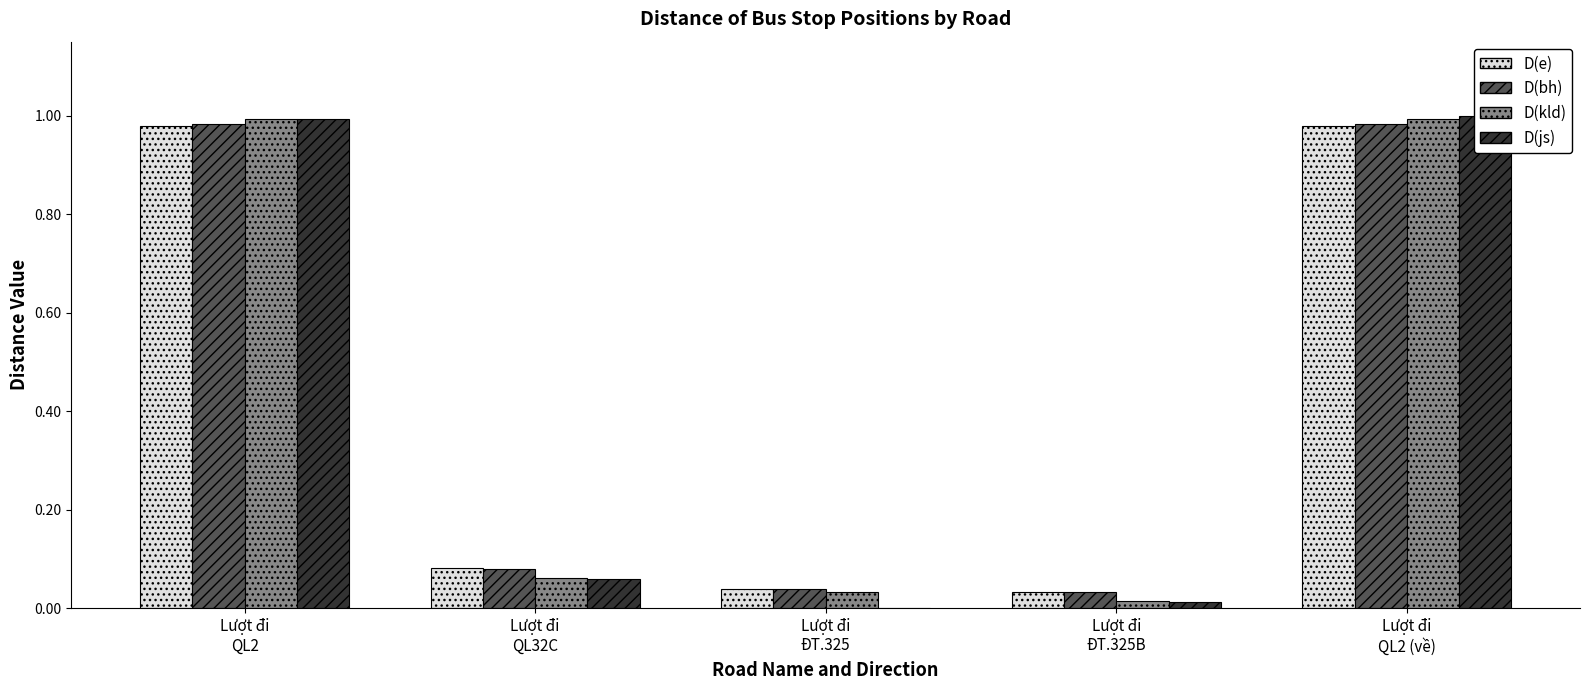

How many series are shown in this chart?

4